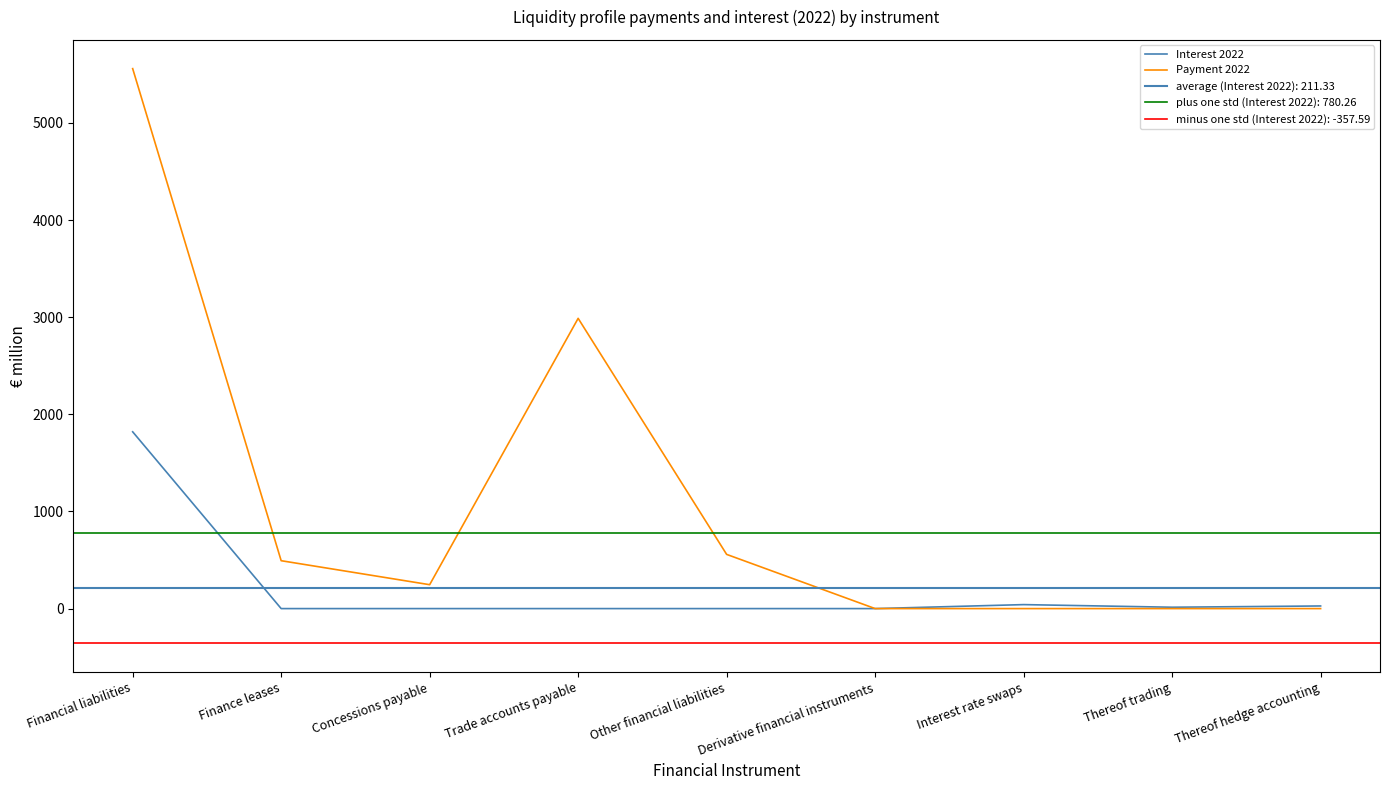

What is the greatest value displayed?

5559